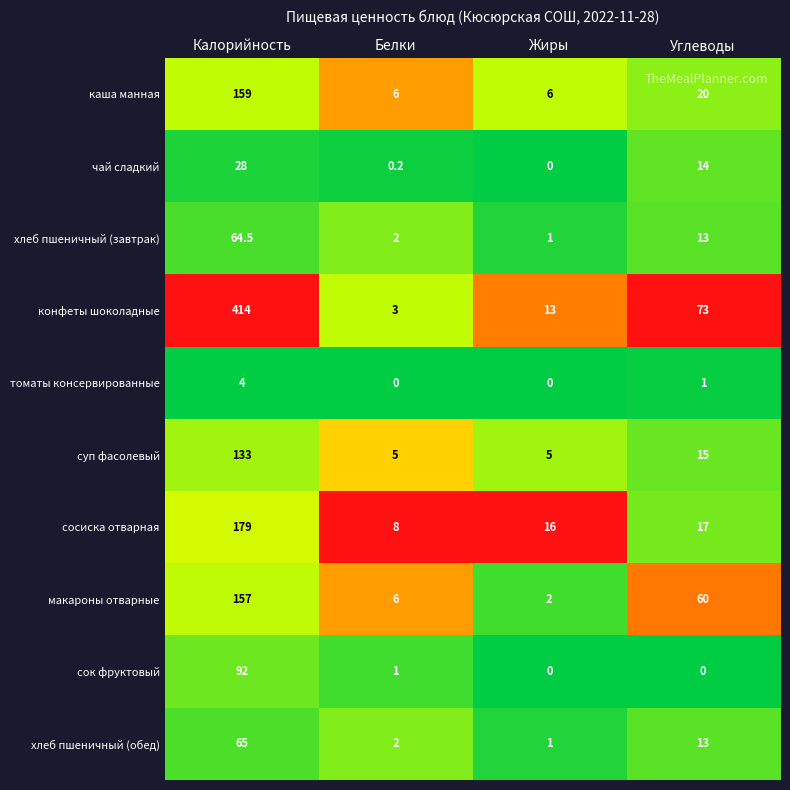

At which category does the chart reach its peak across all series?

Калорийность